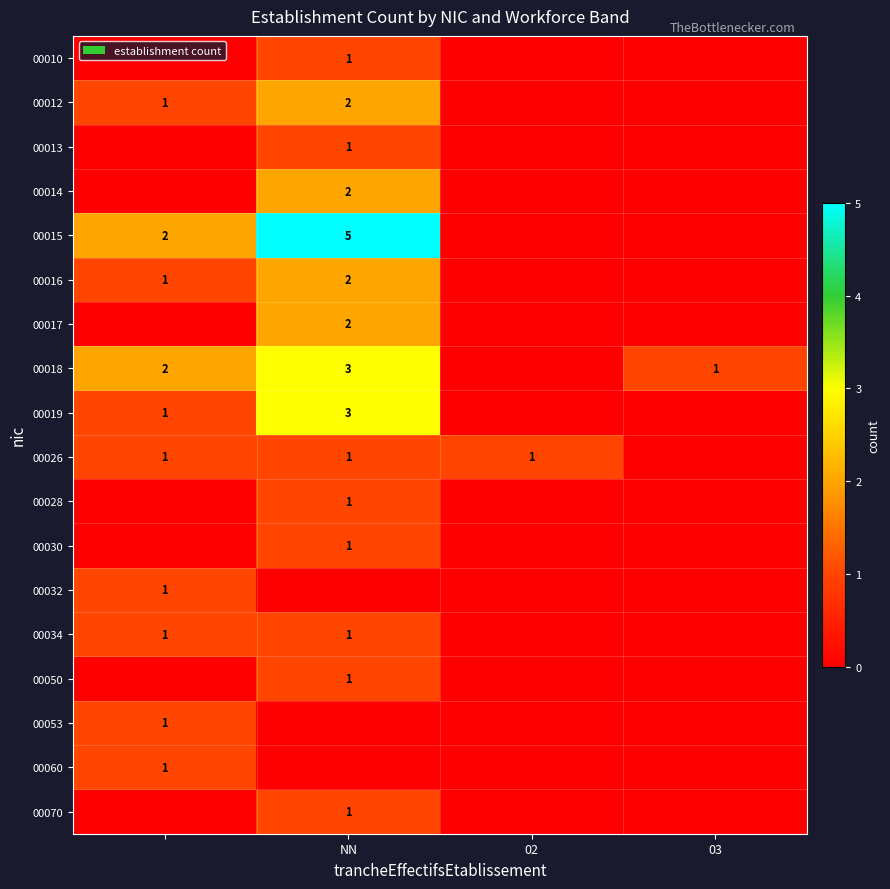

The 00050 series shows 1 at NN. True or false?

True